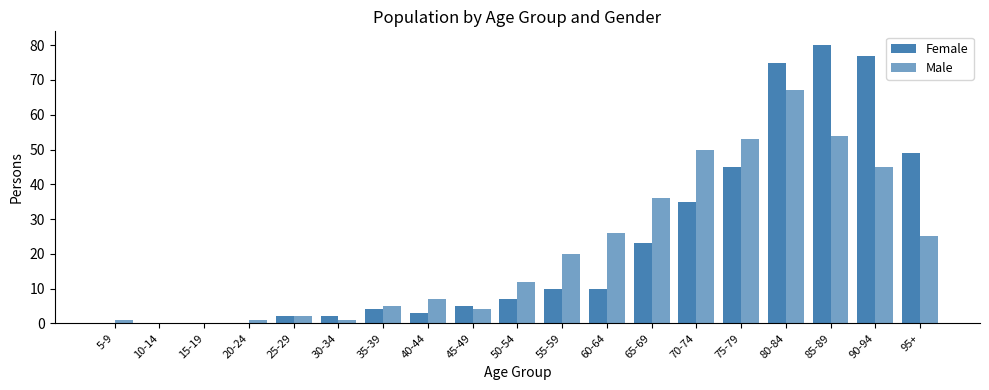

Between 15-19 and 50-54, which series saw the biggest shift?

Male